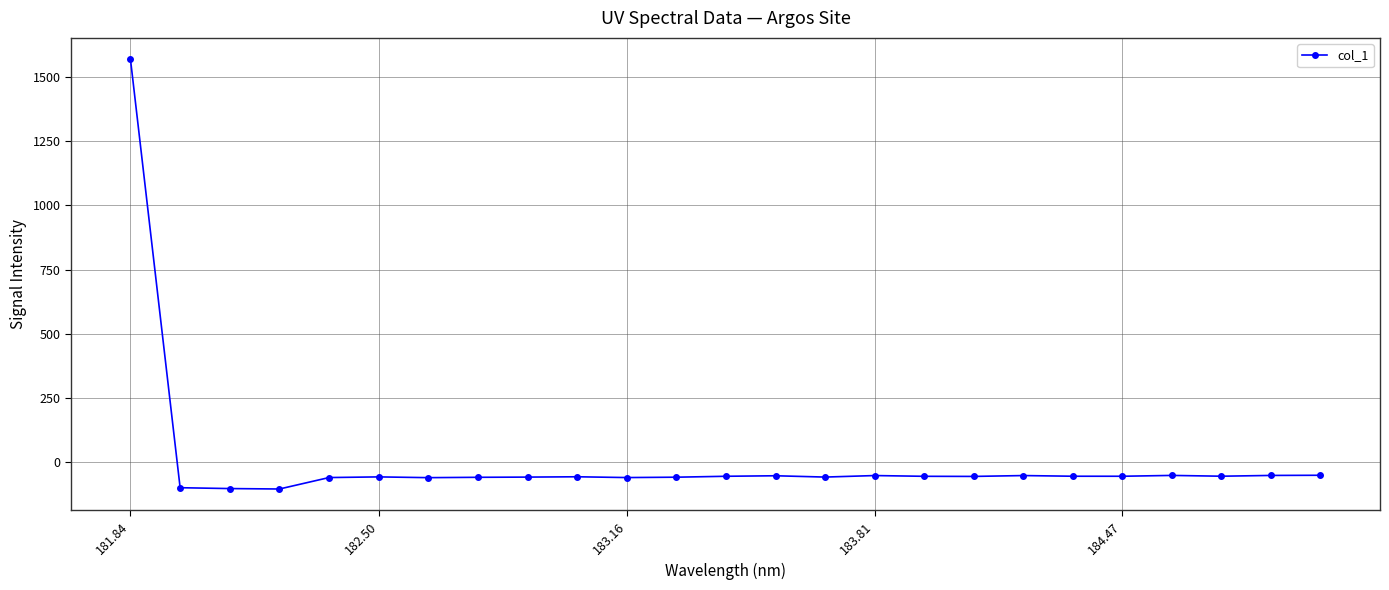

Is this an area chart (filled region under the line)?

No